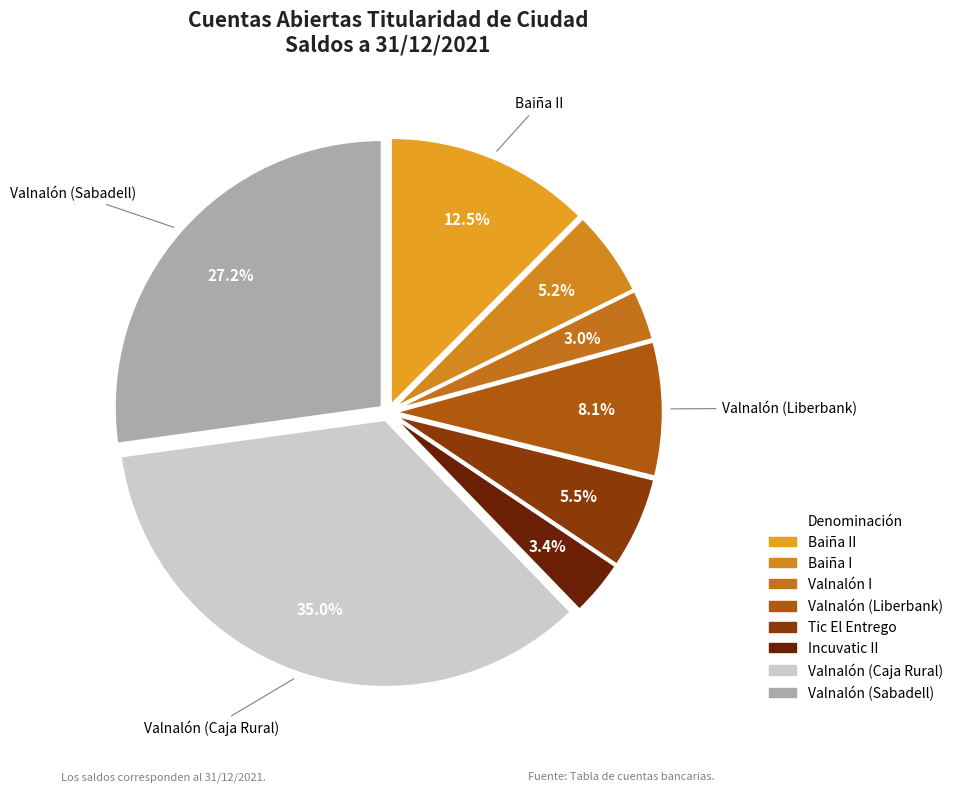

What is the change in value from Incuvatic II to Valnalón (Caja Rural)?

+1281653.1